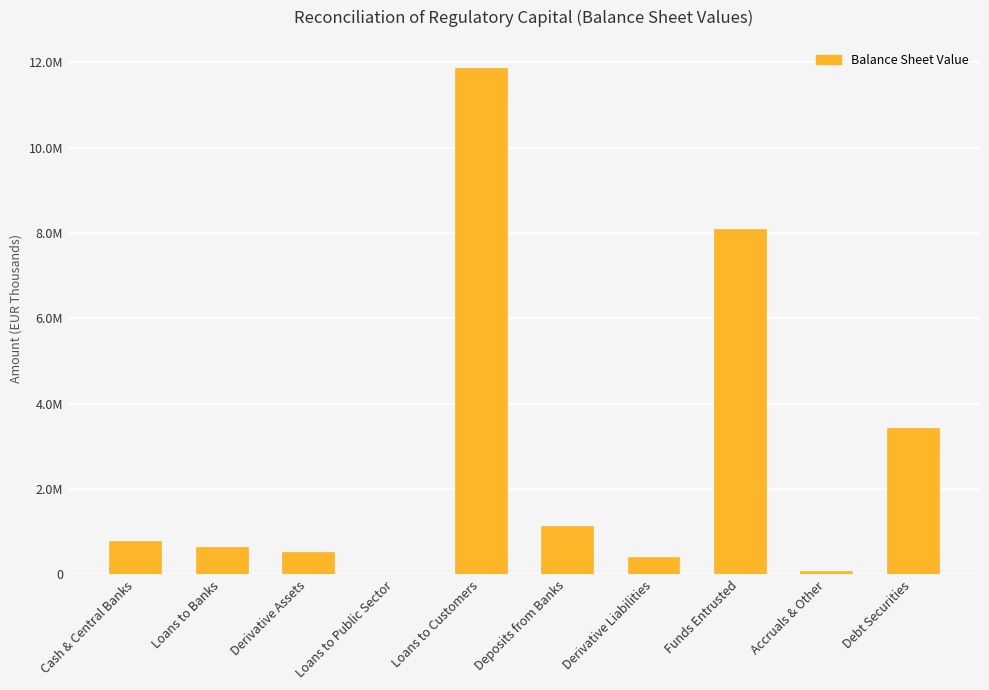

Reading left to right, transcribe all the data shown in this chart.

Cash & Central Banks=774243.7	Loans to Banks=641572.4	Derivative Assets=537768.8	Loans to Public Sector=606.0	Loans to Customers=11870598.7	Deposits from Banks=1137915.7	Derivative Liabilities=410529.2	Funds Entrusted=8086409.4	Accruals & Other=73781.7	Debt Securities=3433533.9